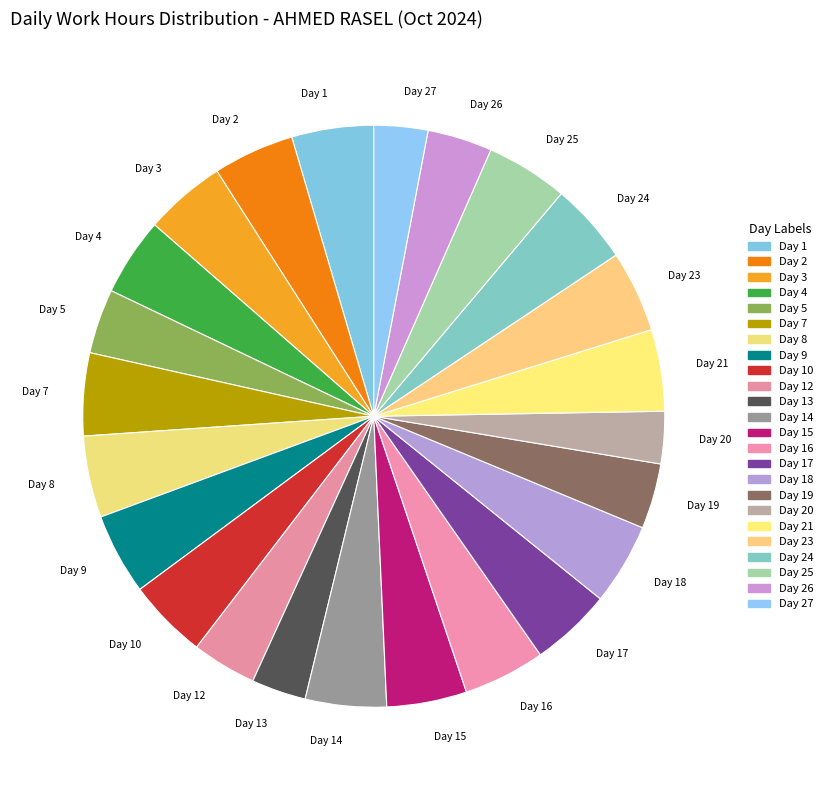

The Day 18 slice represents 5% of the pie. True or false?

True